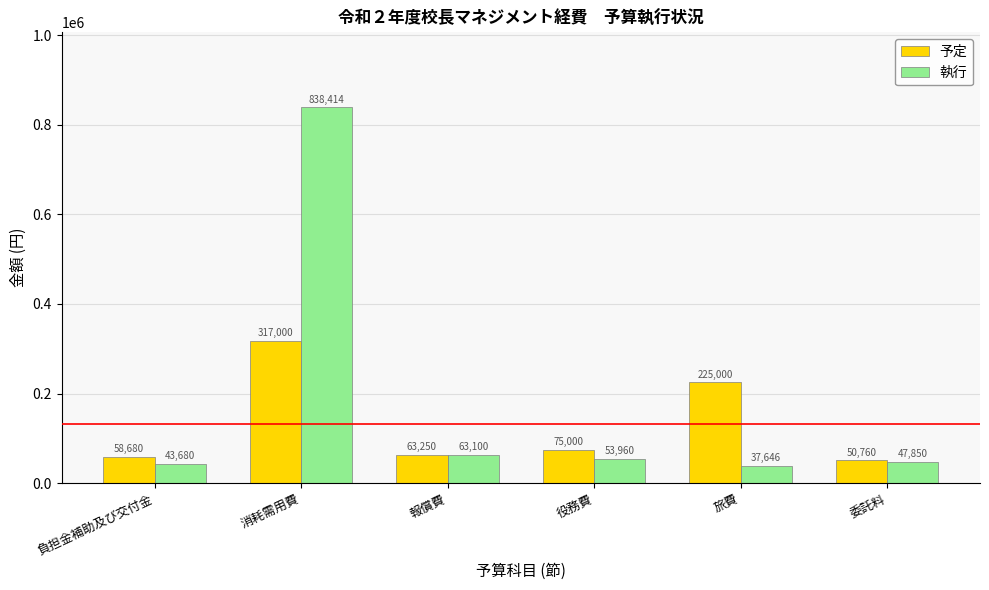

What is the average value of the 執行 series?

180775